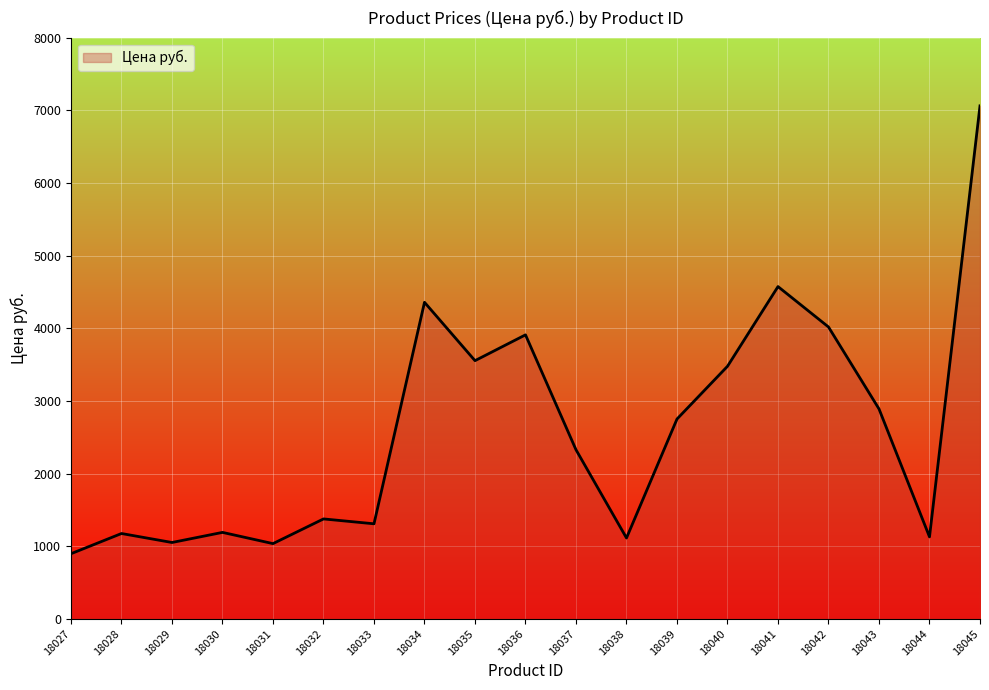

What is the ratio of the value at 18035 to the value at 18033?

2.7